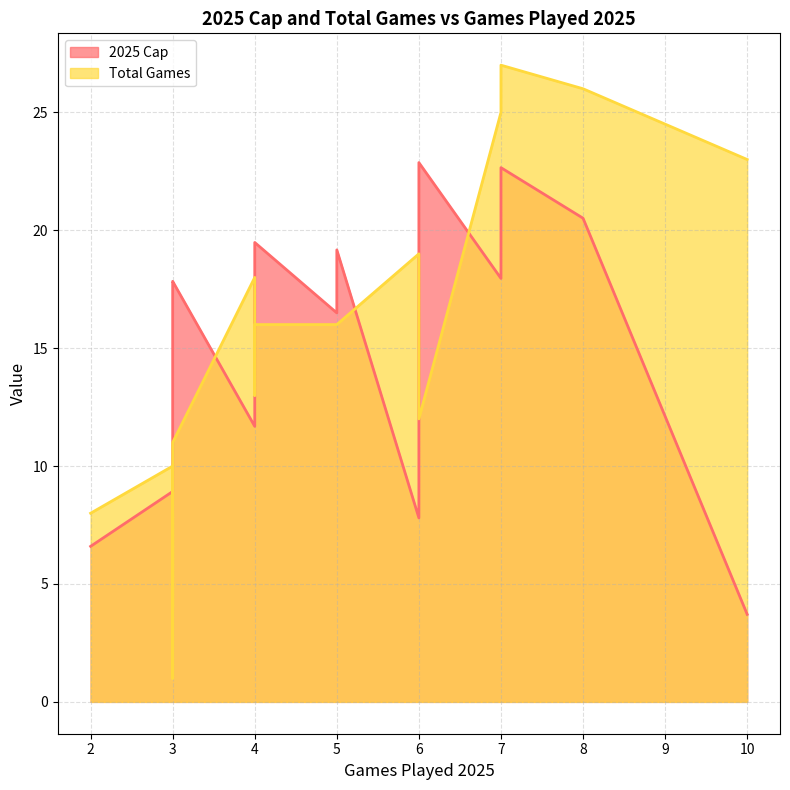

What are all the series names shown in the legend?

2025 Cap, Total Games